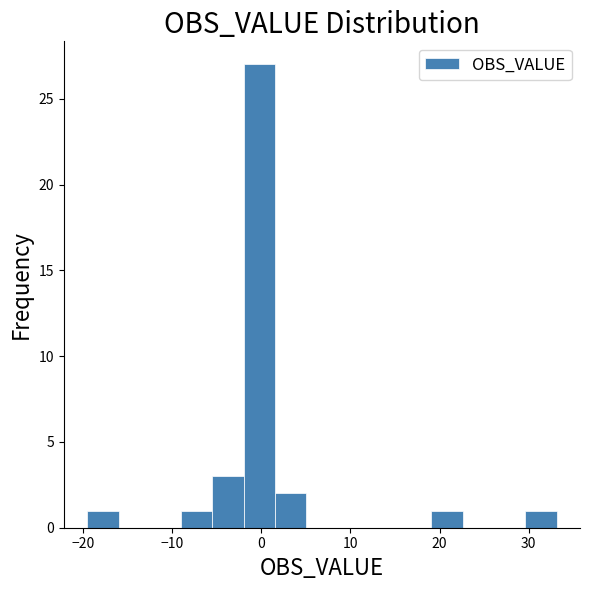

Read against the x-axis, roughly where is the centre of the tallest bar?

0